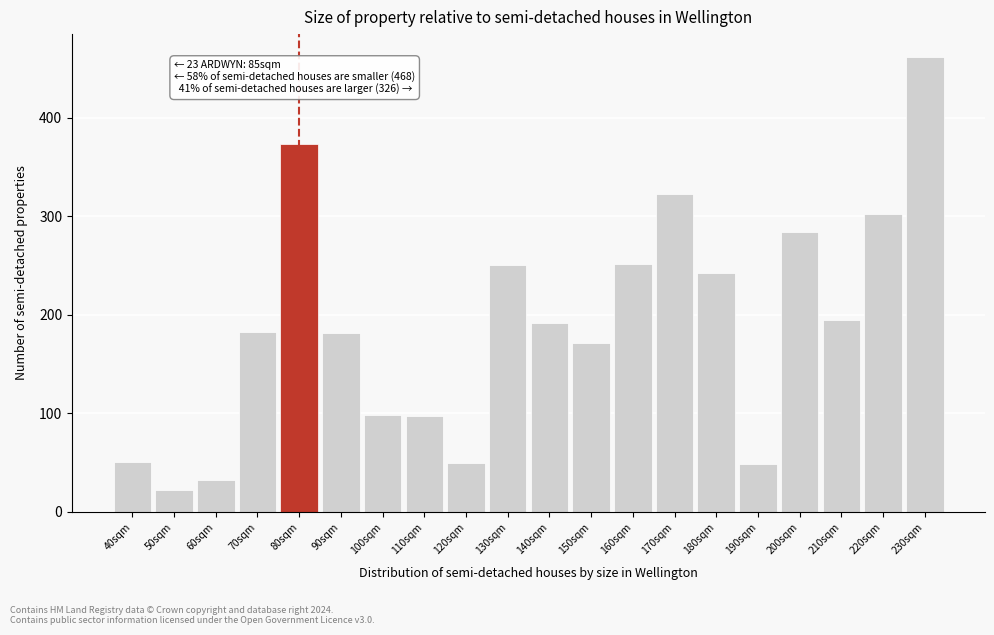

The value at 60sqm is 32. True or false?

True